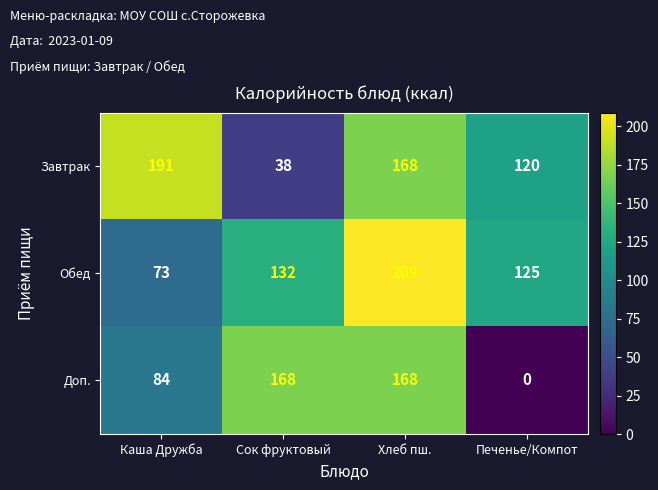

What is the total value across all series at Печенье/Компот?

245